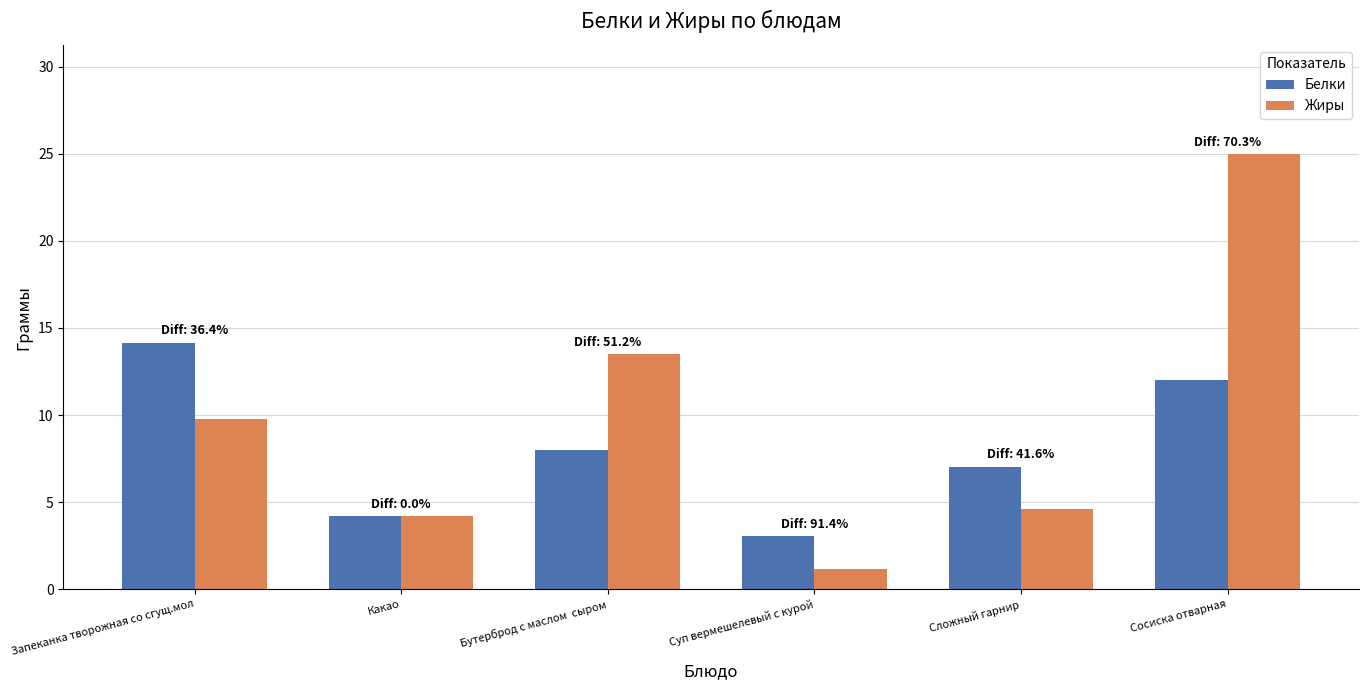

What is the value of the Жиры bar at the 4th from the left?

1.1